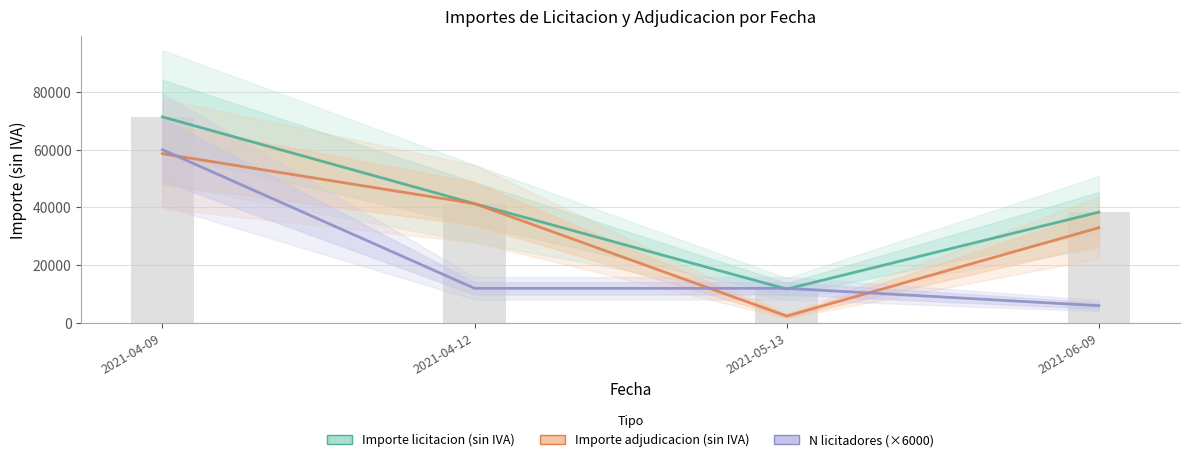

What position from the right is 2021-04-09?

4